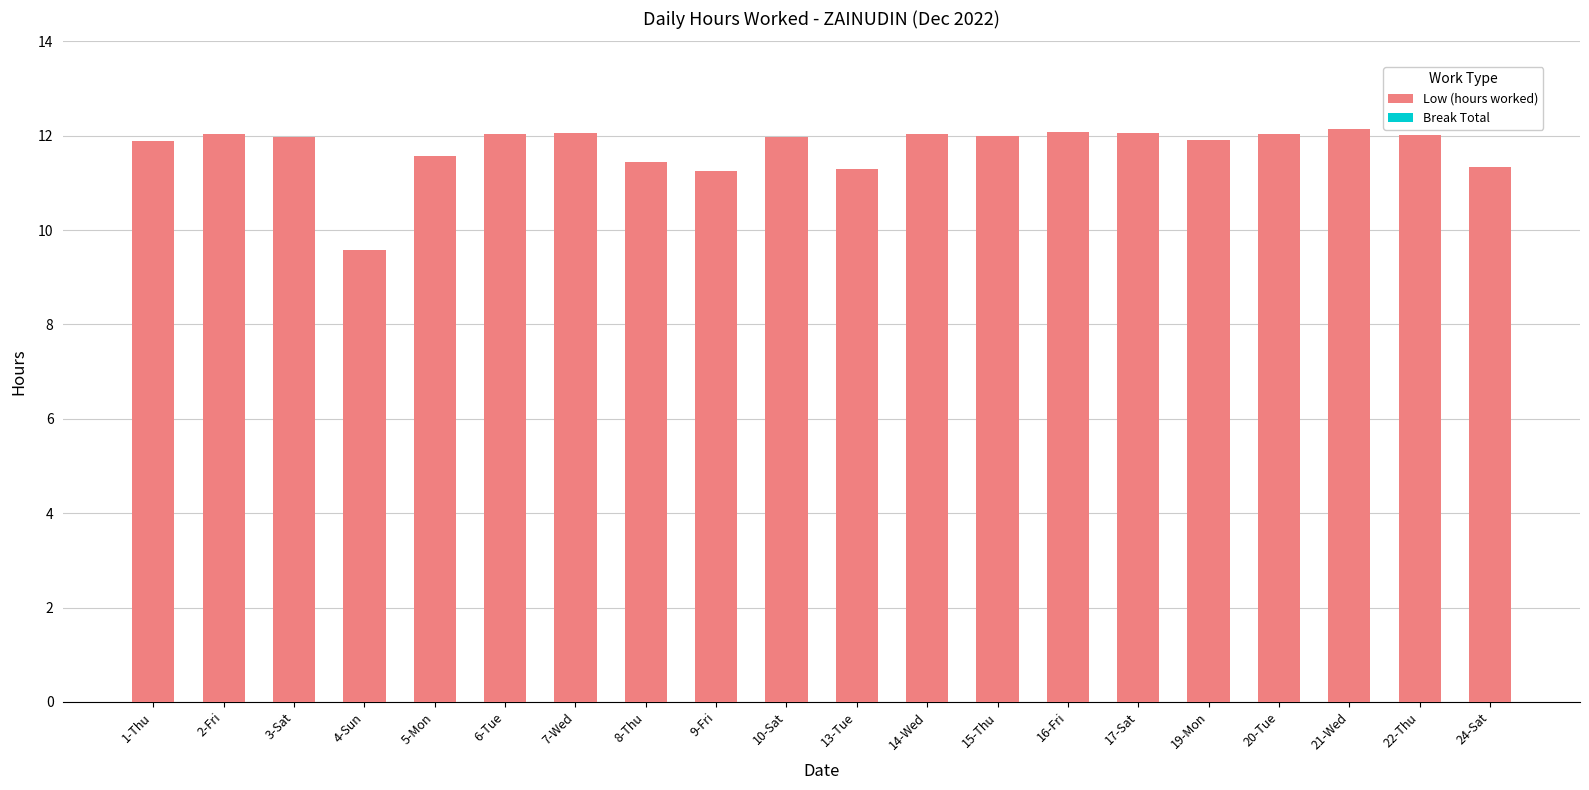

How many series are shown in this chart?

1